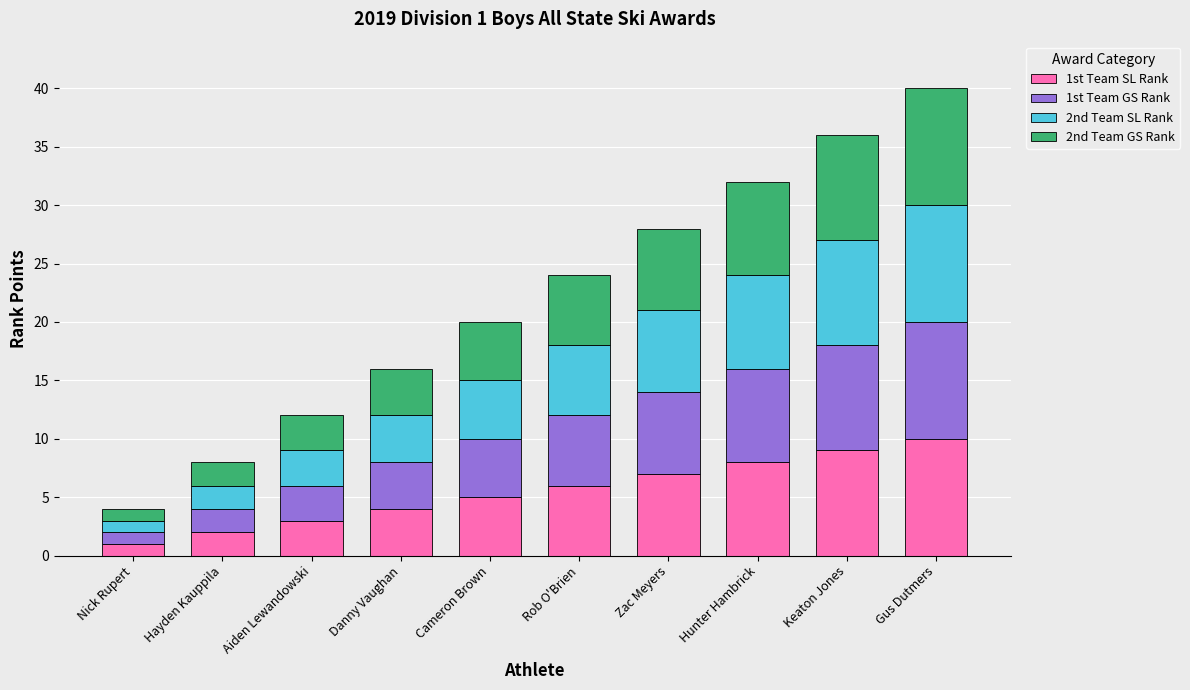

Is it true that 1st Team SL Rank equals 16 at Keaton Jones?

False